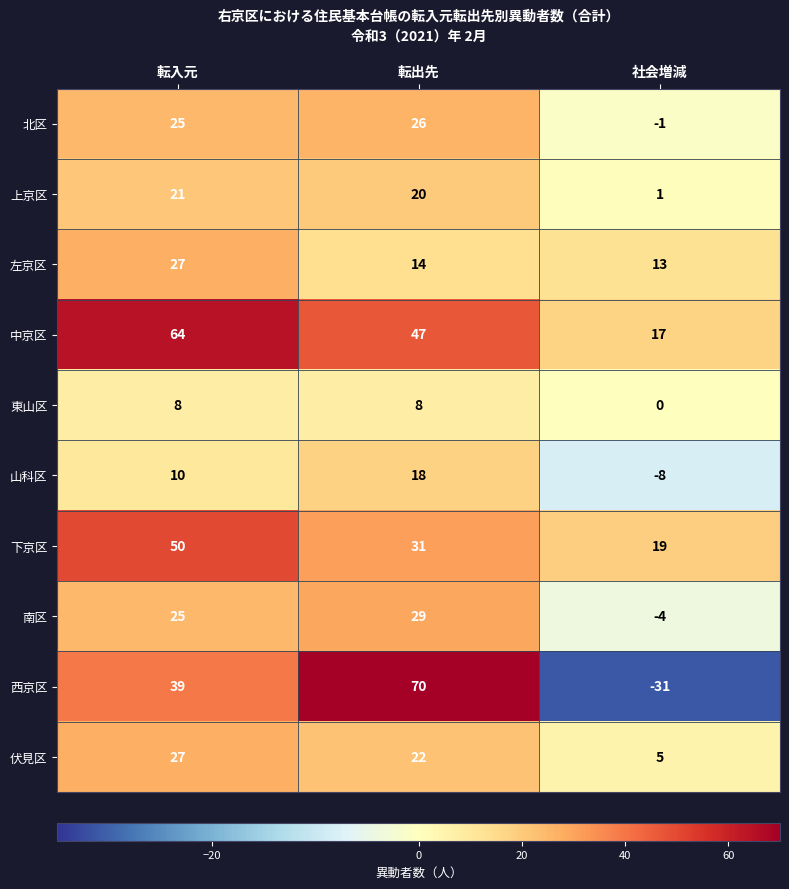

How many values in the 上京区 series are below 20?

1